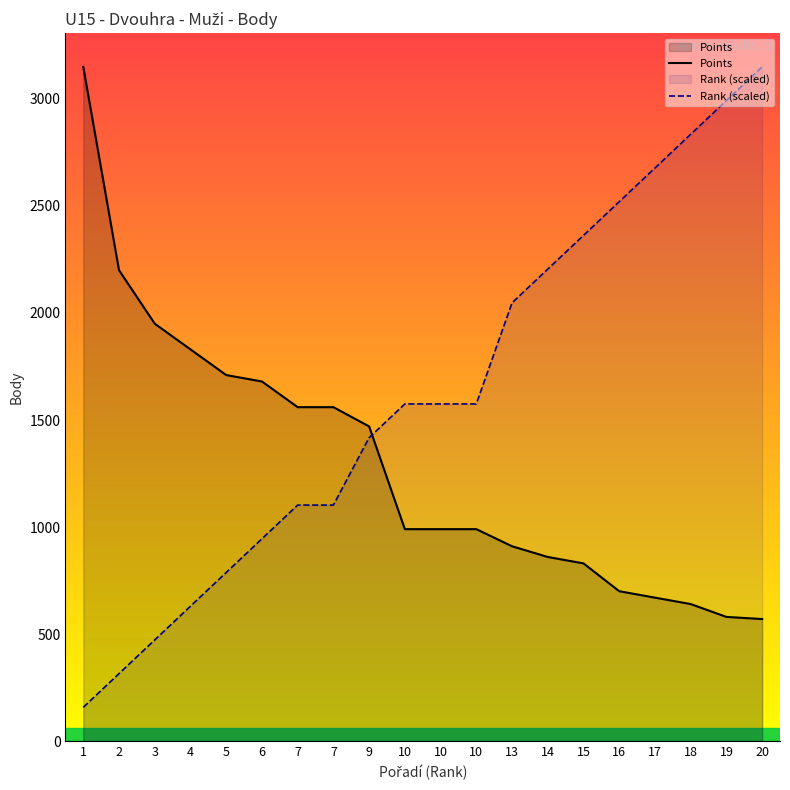

Rank the series by their average value, from highest to lowest.

Rank (scaled), Points